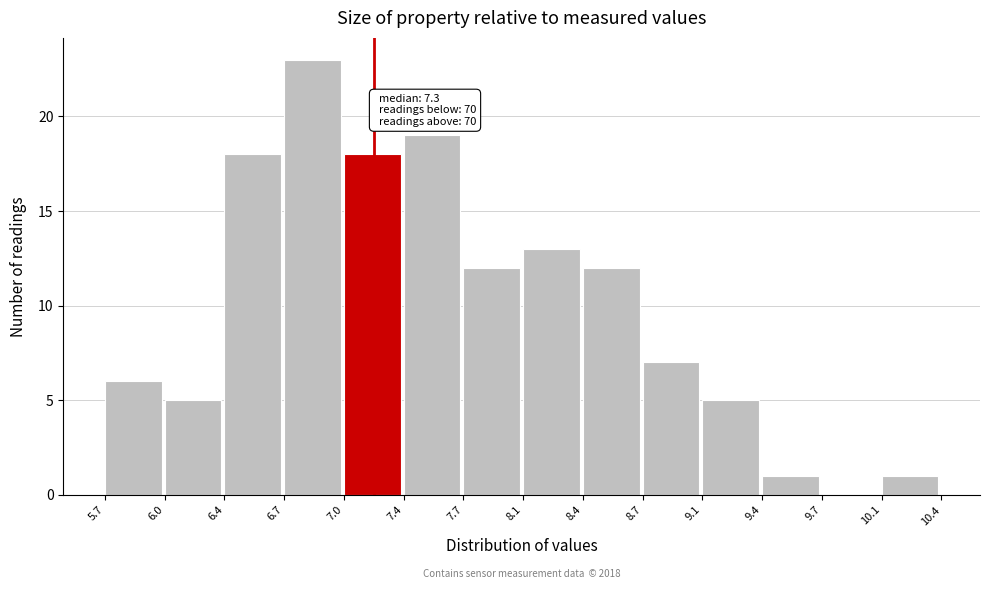

Over which range of the x-axis is the bar tallest?

6.7 to 7.0